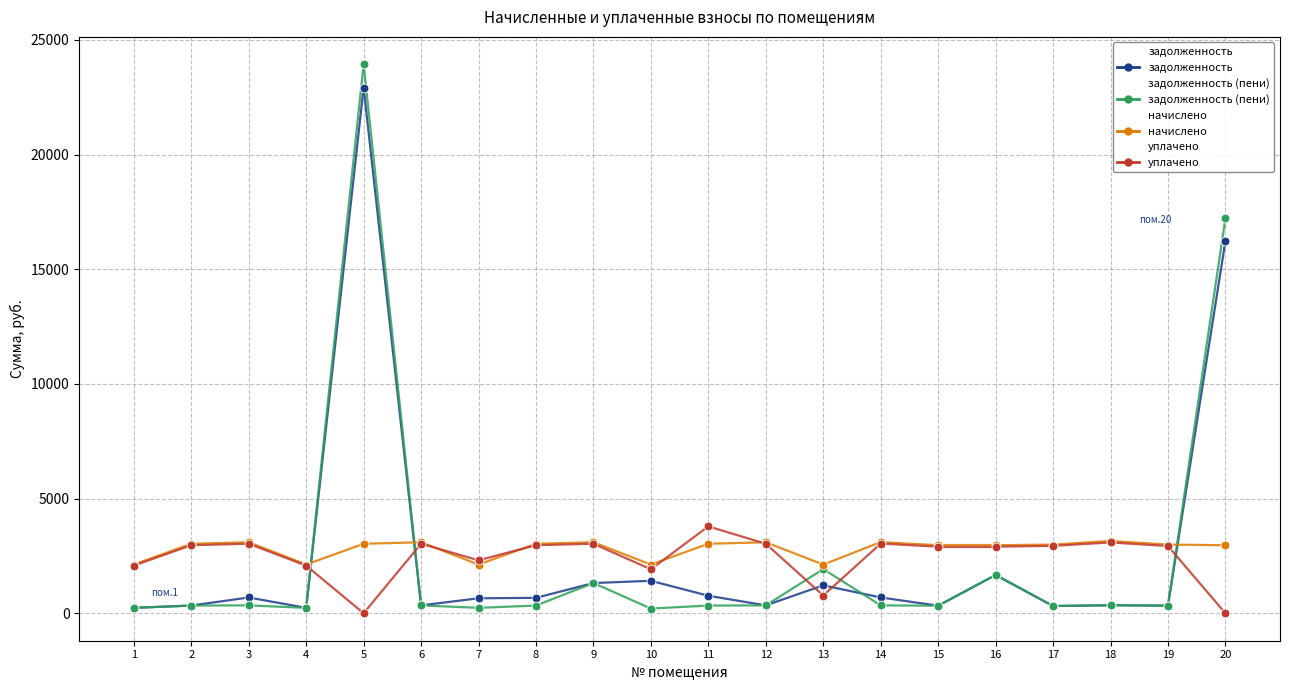

At which category is the sum across all series the highest?

5